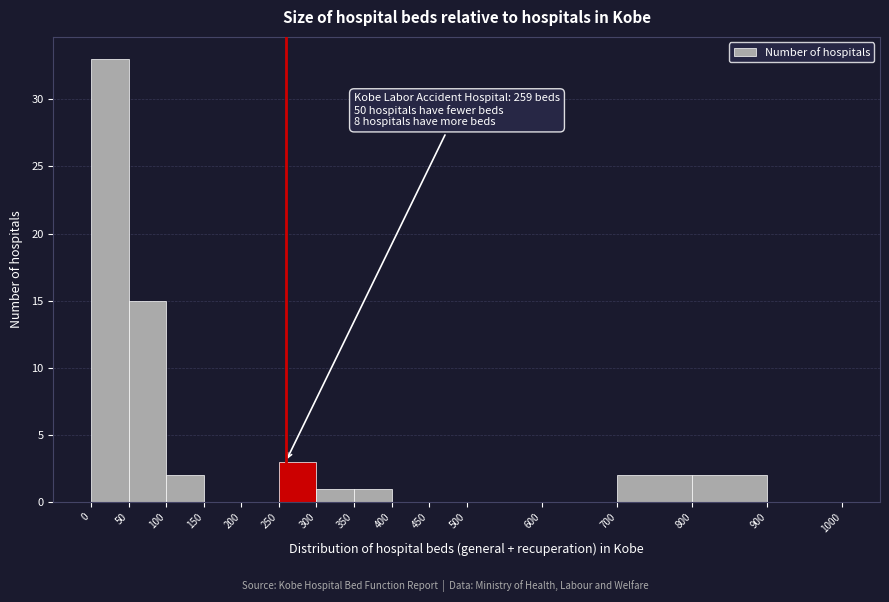

Which range on the x-axis has the tallest bar?

0 to 50